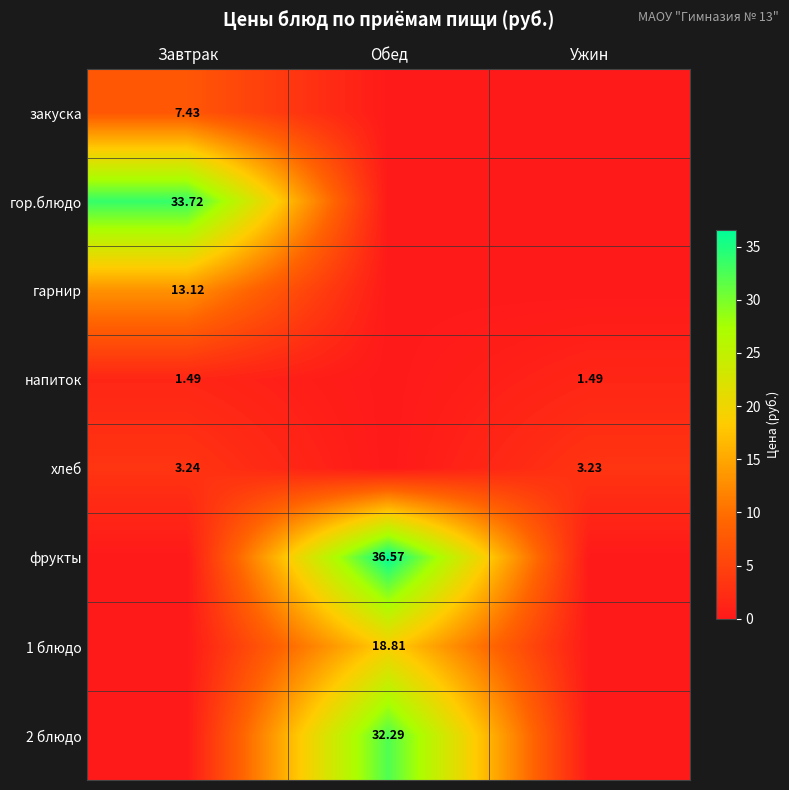

Is the value of хлеб at Ужин greater than the value of 2 блюдо at Обед?

No